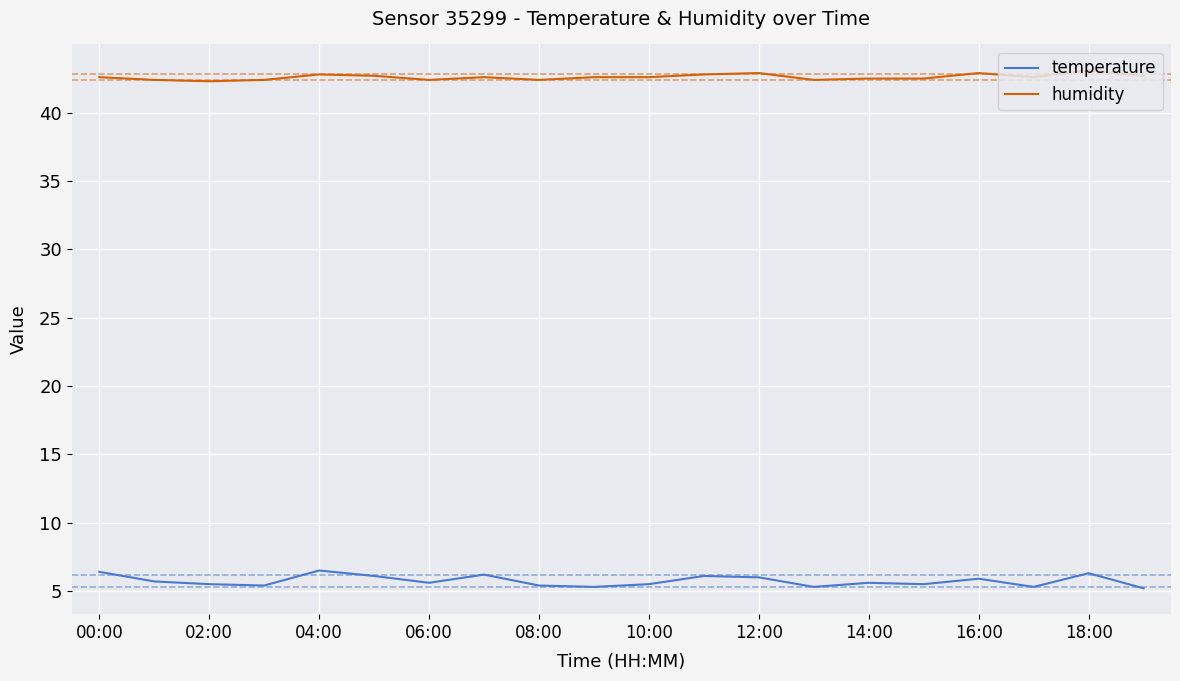

What is the maximum value shown in the chart?

43.1